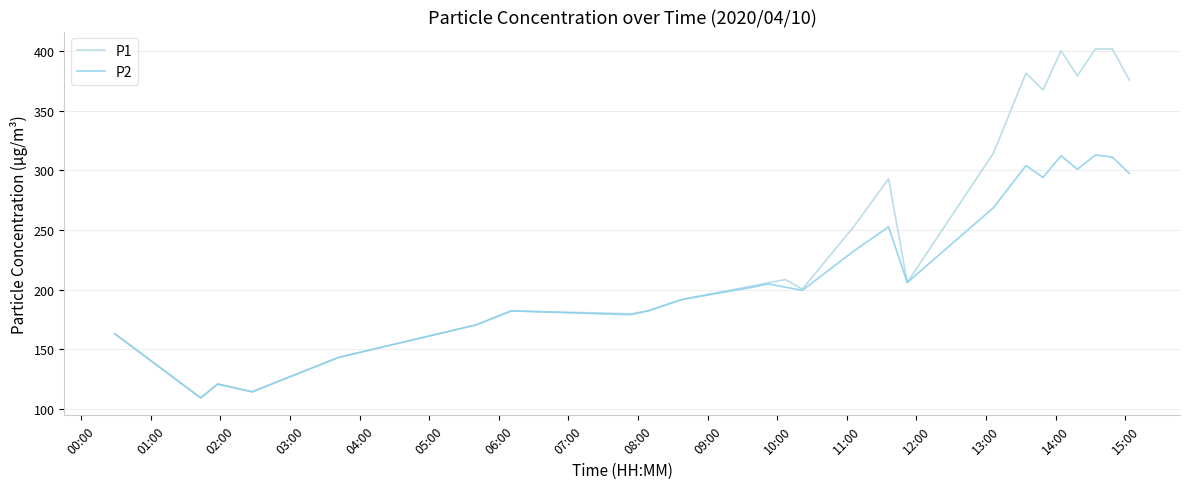

How many lines are shown in the chart?

2